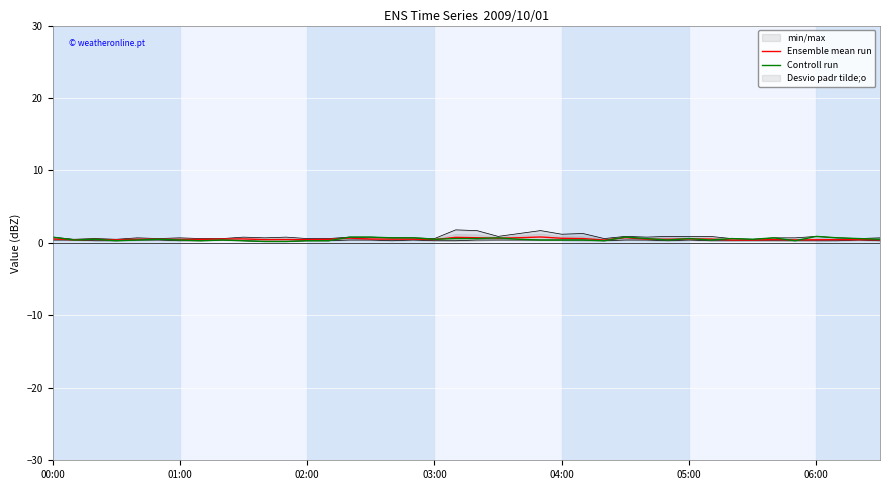

Rank the series by their average value, from highest to lowest.

Ensemble mean run, Controll run